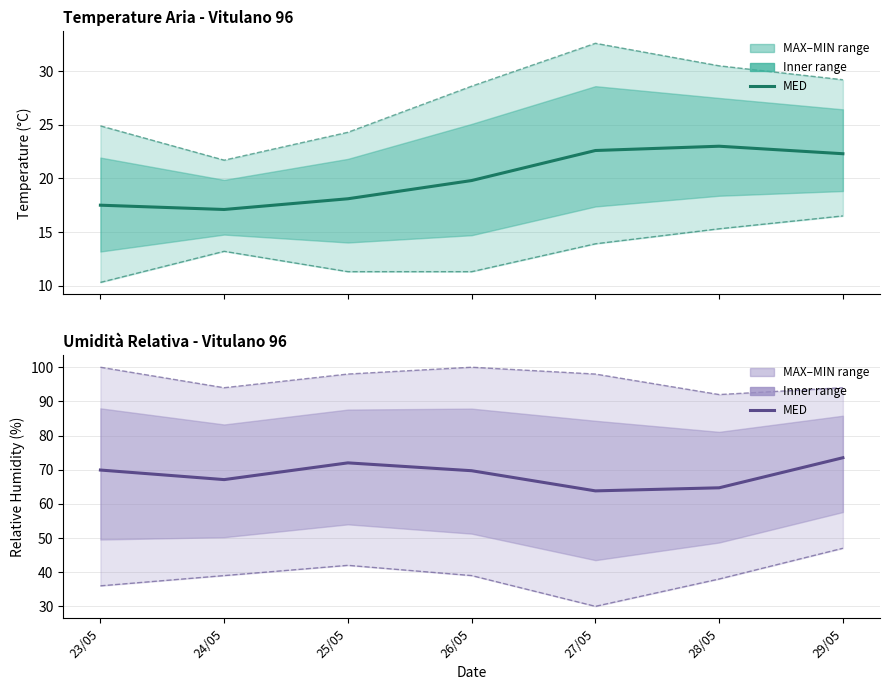

What is the greatest value displayed?

100.0